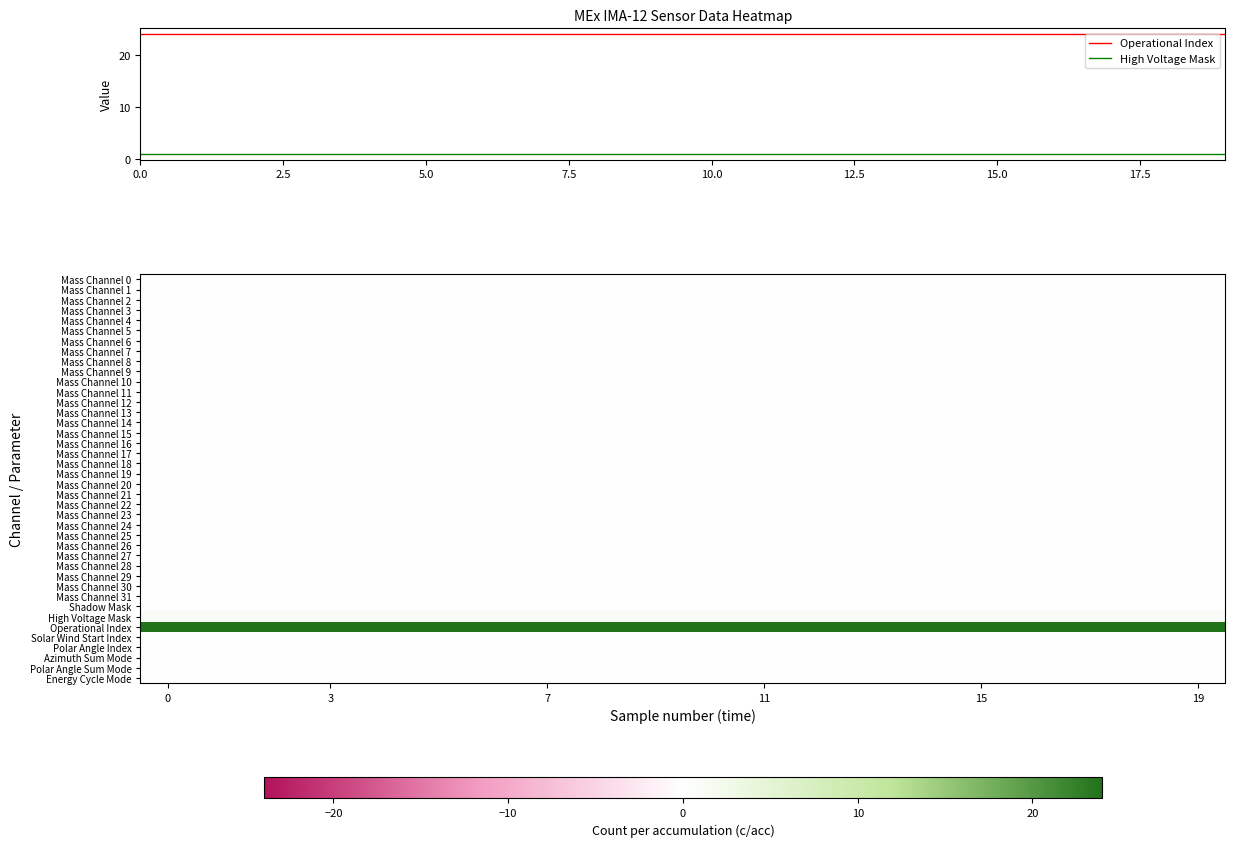

Reading right to left, list all the values displayed in this chart.

Mass Channel 0: 19=0	18=0	17=0	16=0	15=0	14=0	13=0	12=0	11=0	10=0	9=0	8=0	7=0	6=0	5=0	4=0	3=0	2=0	1=0	0=0
Mass Channel 1: 19=0	18=0	17=0	16=0	15=0	14=0	13=0	12=0	11=0	10=0	9=0	8=0	7=0	6=0	5=0	4=0	3=0	2=0	1=0	0=0
Mass Channel 2: 19=0	18=0	17=0	16=0	15=0	14=0	13=0	12=0	11=0	10=0	9=0	8=0	7=0	6=0	5=0	4=0	3=0	2=0	1=0	0=0
Mass Channel 3: 19=0	18=0	17=0	16=0	15=0	14=0	13=0	12=0	11=0	10=0	9=0	8=0	7=0	6=0	5=0	4=0	3=0	2=0	1=0	0=0
Mass Channel 4: 19=0	18=0	17=0	16=0	15=0	14=0	13=0	12=0	11=0	10=0	9=0	8=0	7=0	6=0	5=0	4=0	3=0	2=0	1=0	0=0
Mass Channel 5: 19=0	18=0	17=0	16=0	15=0	14=0	13=0	12=0	11=0	10=0	9=0	8=0	7=0	6=0	5=0	4=0	3=0	2=0	1=0	0=0
Mass Channel 6: 19=0	18=0	17=0	16=0	15=0	14=0	13=0	12=0	11=0	10=0	9=0	8=0	7=0	6=0	5=0	4=0	3=0	2=0	1=0	0=0
Mass Channel 7: 19=0	18=0	17=0	16=0	15=0	14=0	13=0	12=0	11=0	10=0	9=0	8=0	7=0	6=0	5=0	4=0	3=0	2=0	1=0	0=0
Mass Channel 8: 19=0	18=0	17=0	16=0	15=0	14=0	13=0	12=0	11=0	10=0	9=0	8=0	7=0	6=0	5=0	4=0	3=0	2=0	1=0	0=0
Mass Channel 9: 19=0	18=0	17=0	16=0	15=0	14=0	13=0	12=0	11=0	10=0	9=0	8=0	7=0	6=0	5=0	4=0	3=0	2=0	1=0	0=0
Mass Channel 10: 19=0	18=0	17=0	16=0	15=0	14=0	13=0	12=0	11=0	10=0	9=0	8=0	7=0	6=0	5=0	4=0	3=0	2=0	1=0	0=0
Mass Channel 11: 19=0	18=0	17=0	16=0	15=0	14=0	13=0	12=0	11=0	10=0	9=0	8=0	7=0	6=0	5=0	4=0	3=0	2=0	1=0	0=0
Mass Channel 12: 19=0	18=0	17=0	16=0	15=0	14=0	13=0	12=0	11=0	10=0	9=0	8=0	7=0	6=0	5=0	4=0	3=0	2=0	1=0	0=0
Mass Channel 13: 19=0	18=0	17=0	16=0	15=0	14=0	13=0	12=0	11=0	10=0	9=0	8=0	7=0	6=0	5=0	4=0	3=0	2=0	1=0	0=0
Mass Channel 14: 19=0	18=0	17=0	16=0	15=0	14=0	13=0	12=0	11=0	10=0	9=0	8=0	7=0	6=0	5=0	4=0	3=0	2=0	1=0	0=0
Mass Channel 15: 19=0	18=0	17=0	16=0	15=0	14=0	13=0	12=0	11=0	10=0	9=0	8=0	7=0	6=0	5=0	4=0	3=0	2=0	1=0	0=0
Mass Channel 16: 19=0	18=0	17=0	16=0	15=0	14=0	13=0	12=0	11=0	10=0	9=0	8=0	7=0	6=0	5=0	4=0	3=0	2=0	1=0	0=0
Mass Channel 17: 19=0	18=0	17=0	16=0	15=0	14=0	13=0	12=0	11=0	10=0	9=0	8=0	7=0	6=0	5=0	4=0	3=0	2=0	1=0	0=0
Mass Channel 18: 19=0	18=0	17=0	16=0	15=0	14=0	13=0	12=0	11=0	10=0	9=0	8=0	7=0	6=0	5=0	4=0	3=0	2=0	1=0	0=0
Mass Channel 19: 19=0	18=0	17=0	16=0	15=0	14=0	13=0	12=0	11=0	10=0	9=0	8=0	7=0	6=0	5=0	4=0	3=0	2=0	1=0	0=0
Mass Channel 20: 19=0	18=0	17=0	16=0	15=0	14=0	13=0	12=0	11=0	10=0	9=0	8=0	7=0	6=0	5=0	4=0	3=0	2=0	1=0	0=0
Mass Channel 21: 19=0	18=0	17=0	16=0	15=0	14=0	13=0	12=0	11=0	10=0	9=0	8=0	7=0	6=0	5=0	4=0	3=0	2=0	1=0	0=0
Mass Channel 22: 19=0	18=0	17=0	16=0	15=0	14=0	13=0	12=0	11=0	10=0	9=0	8=0	7=0	6=0	5=0	4=0	3=0	2=0	1=0	0=0
Mass Channel 23: 19=0	18=0	17=0	16=0	15=0	14=0	13=0	12=0	11=0	10=0	9=0	8=0	7=0	6=0	5=0	4=0	3=0	2=0	1=0	0=0
Mass Channel 24: 19=0	18=0	17=0	16=0	15=0	14=0	13=0	12=0	11=0	10=0	9=0	8=0	7=0	6=0	5=0	4=0	3=0	2=0	1=0	0=0
Mass Channel 25: 19=0	18=0	17=0	16=0	15=0	14=0	13=0	12=0	11=0	10=0	9=0	8=0	7=0	6=0	5=0	4=0	3=0	2=0	1=0	0=0
Mass Channel 26: 19=0	18=0	17=0	16=0	15=0	14=0	13=0	12=0	11=0	10=0	9=0	8=0	7=0	6=0	5=0	4=0	3=0	2=0	1=0	0=0
Mass Channel 27: 19=0	18=0	17=0	16=0	15=0	14=0	13=0	12=0	11=0	10=0	9=0	8=0	7=0	6=0	5=0	4=0	3=0	2=0	1=0	0=0
Mass Channel 28: 19=0	18=0	17=0	16=0	15=0	14=0	13=0	12=0	11=0	10=0	9=0	8=0	7=0	6=0	5=0	4=0	3=0	2=0	1=0	0=0
Mass Channel 29: 19=0	18=0	17=0	16=0	15=0	14=0	13=0	12=0	11=0	10=0	9=0	8=0	7=0	6=0	5=0	4=0	3=0	2=0	1=0	0=0
Mass Channel 30: 19=0	18=0	17=0	16=0	15=0	14=0	13=0	12=0	11=0	10=0	9=0	8=0	7=0	6=0	5=0	4=0	3=0	2=0	1=0	0=0
Mass Channel 31: 19=0	18=0	17=0	16=0	15=0	14=0	13=0	12=0	11=0	10=0	9=0	8=0	7=0	6=0	5=0	4=0	3=0	2=0	1=0	0=0
Shadow Mask: 19=0	18=0	17=0	16=0	15=0	14=0	13=0	12=0	11=0	10=0	9=0	8=0	7=0	6=0	5=0	4=0	3=0	2=0	1=0	0=0
High Voltage Mask: 19=1	18=1	17=1	16=1	15=1	14=1	13=1	12=1	11=1	10=1	9=1	8=1	7=1	6=1	5=1	4=1	3=1	2=1	1=1	0=1
Operational Index: 19=24	18=24	17=24	16=24	15=24	14=24	13=24	12=24	11=24	10=24	9=24	8=24	7=24	6=24	5=24	4=24	3=24	2=24	1=24	0=24
Solar Wind Start Index: 19=0	18=0	17=0	16=0	15=0	14=0	13=0	12=0	11=0	10=0	9=0	8=0	7=0	6=0	5=0	4=0	3=0	2=0	1=0	0=0
Polar Angle Index: 19=0	18=0	17=0	16=0	15=0	14=0	13=0	12=0	11=0	10=0	9=0	8=0	7=0	6=0	5=0	4=0	3=0	2=0	1=0	0=0
Azimuth Sum Mode: 19=0	18=0	17=0	16=0	15=0	14=0	13=0	12=0	11=0	10=0	9=0	8=0	7=0	6=0	5=0	4=0	3=0	2=0	1=0	0=0
Polar Angle Sum Mode: 19=0	18=0	17=0	16=0	15=0	14=0	13=0	12=0	11=0	10=0	9=0	8=0	7=0	6=0	5=0	4=0	3=0	2=0	1=0	0=0
Energy Cycle Mode: 19=0	18=0	17=0	16=0	15=0	14=0	13=0	12=0	11=0	10=0	9=0	8=0	7=0	6=0	5=0	4=0	3=0	2=0	1=0	0=0